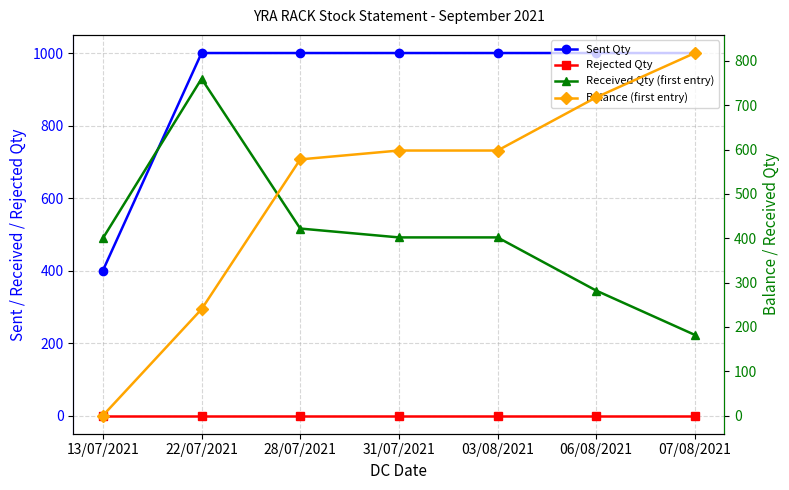

What is the label of the 5th point from the right?

28/07/2021